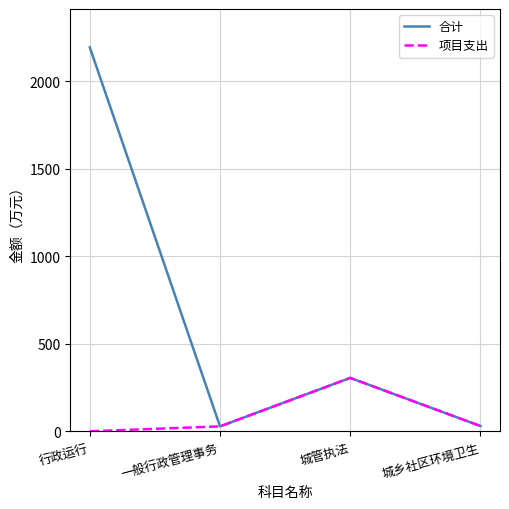

Where is the first local maximum for 项目支出?

城管执法